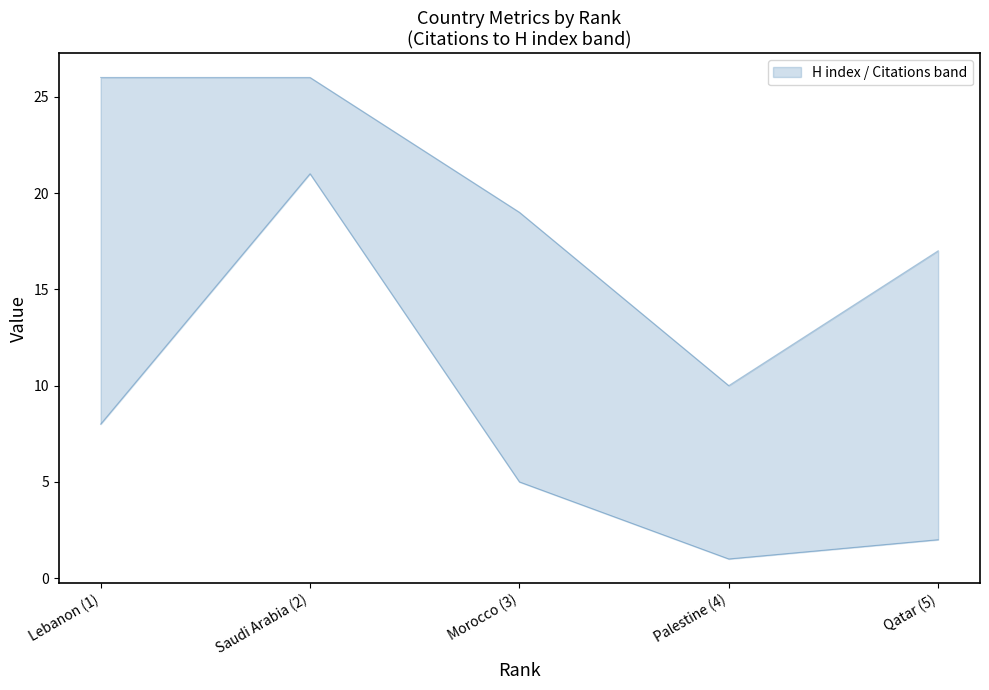

Which series changed the most between Saudi Arabia (2) and Palestine (4)?

Citations